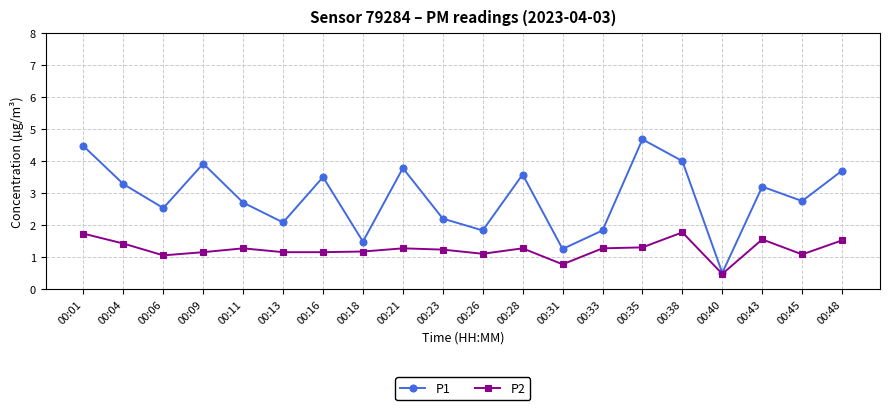

What is the spread (max minus min) of values at 00:21?

2.5